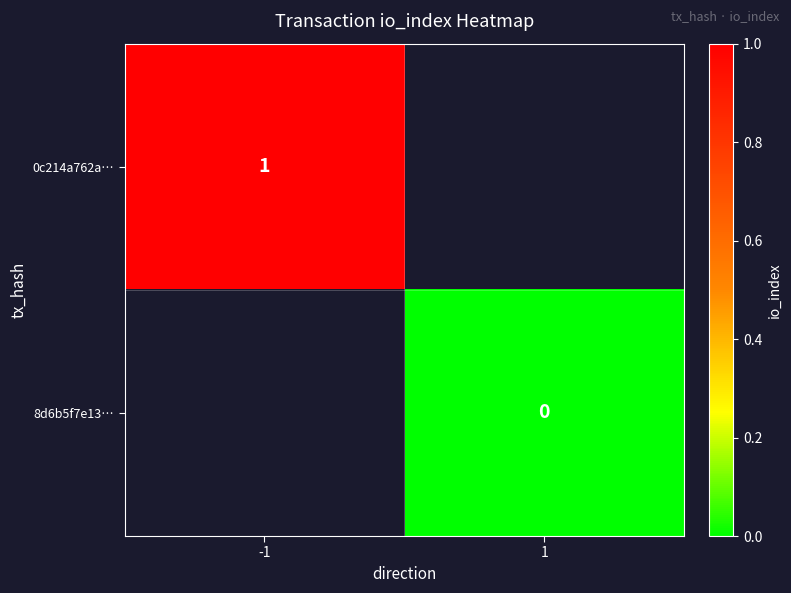

Is it true that 0c214a762a… equals 1 at -1?

True